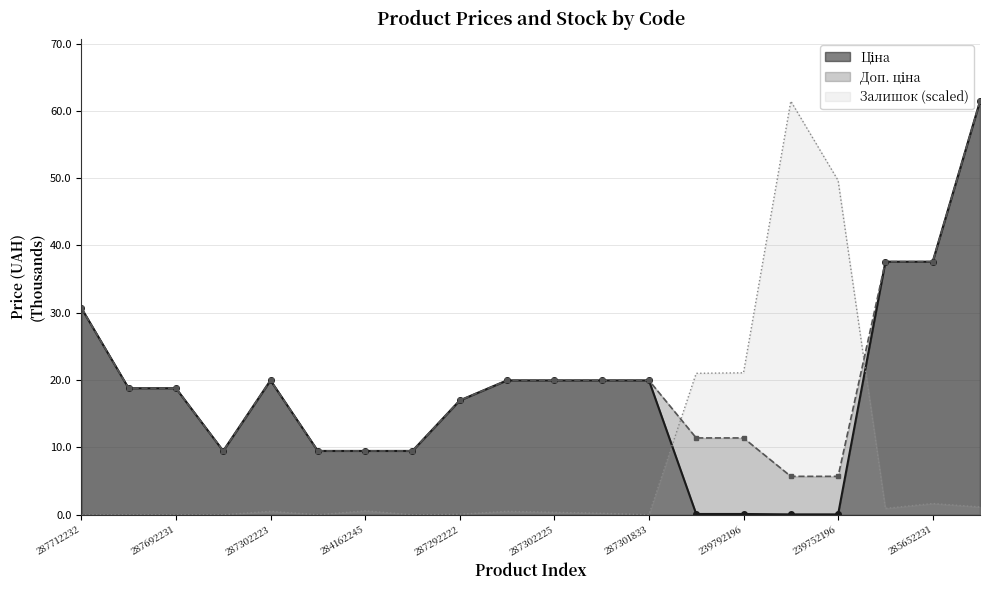

Between 287292222 and 239752196, which is larger?

287292222